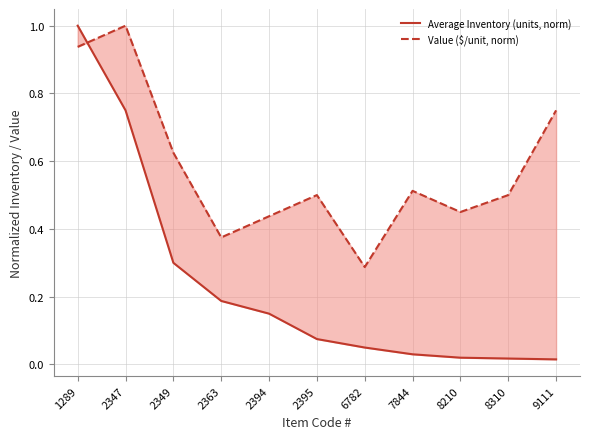

True or false: Average Inventory (units, norm) has more than 2 interior local peaks.

False